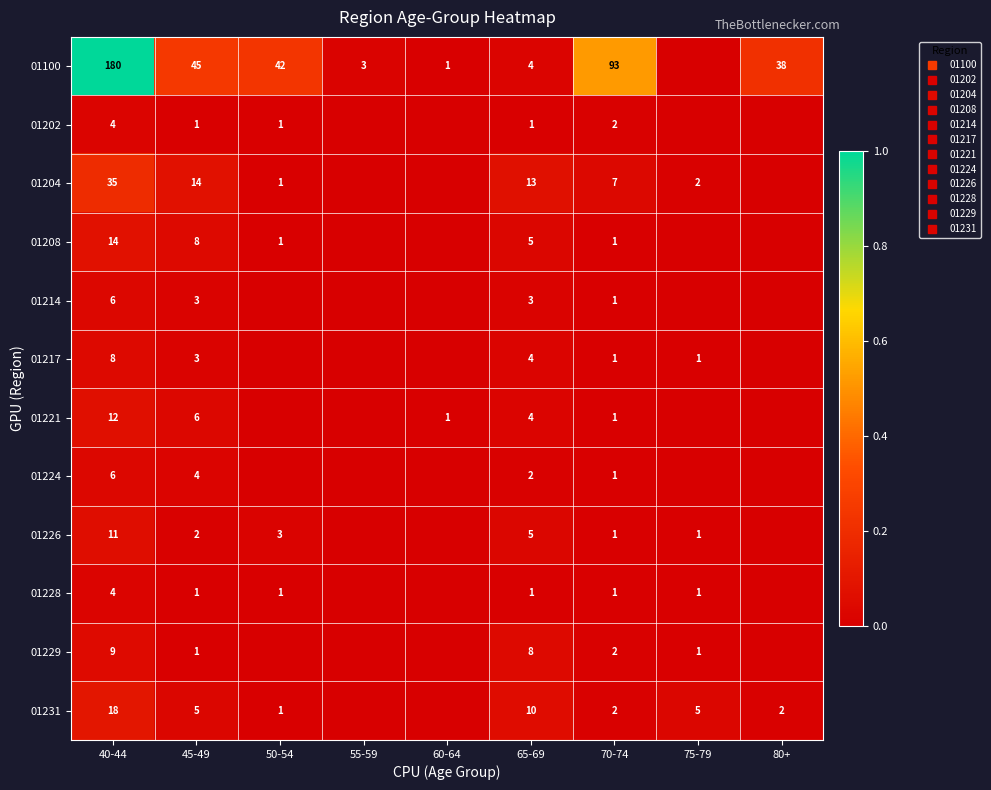

Rank the series by their maximum value, from lowest to highest.

01202, 01228, 01214, 01224, 01217, 01229, 01226, 01221, 01208, 01231, 01204, 01100